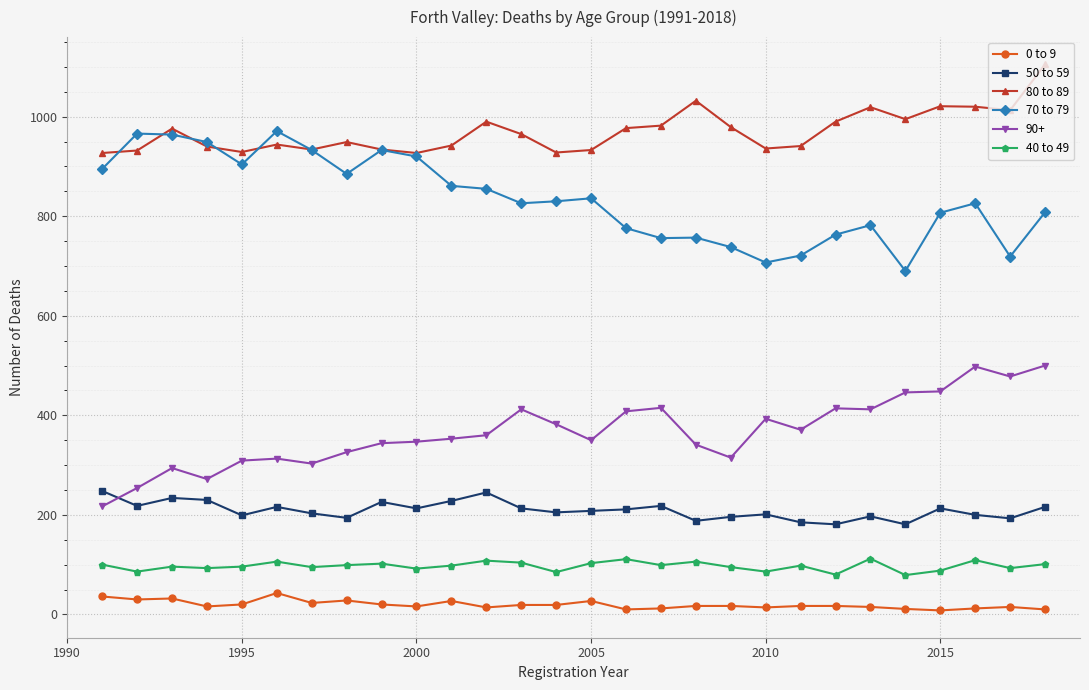

Rank the series by their maximum value, from lowest to highest.

0 to 9, 40 to 49, 50 to 59, 90+, 70 to 79, 80 to 89